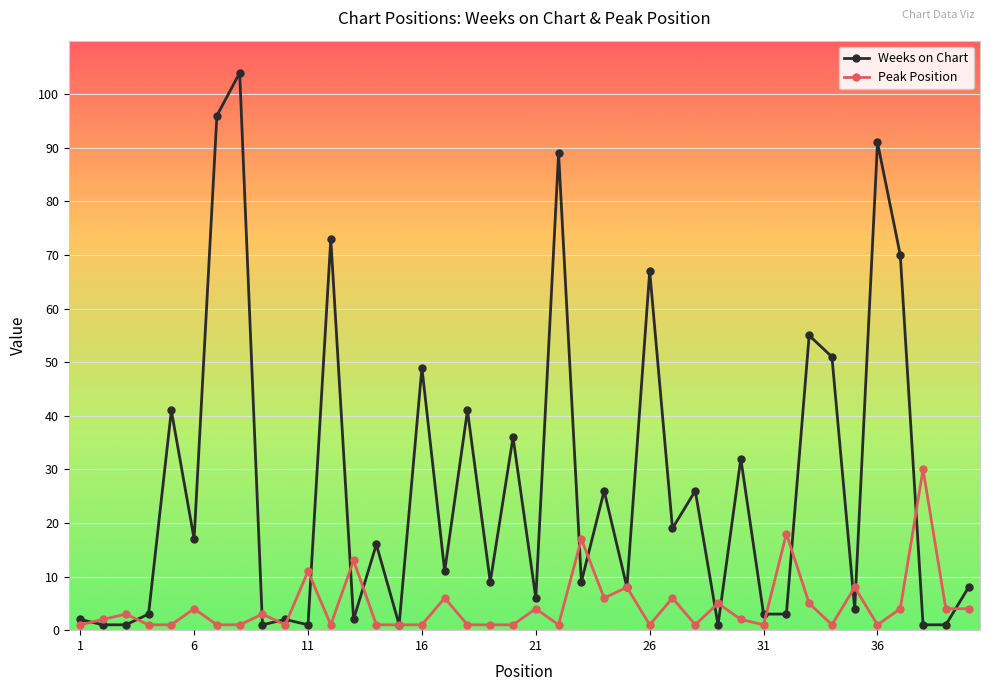

True or false: Peak Position has more than 0 points higher than both neighbors.

True